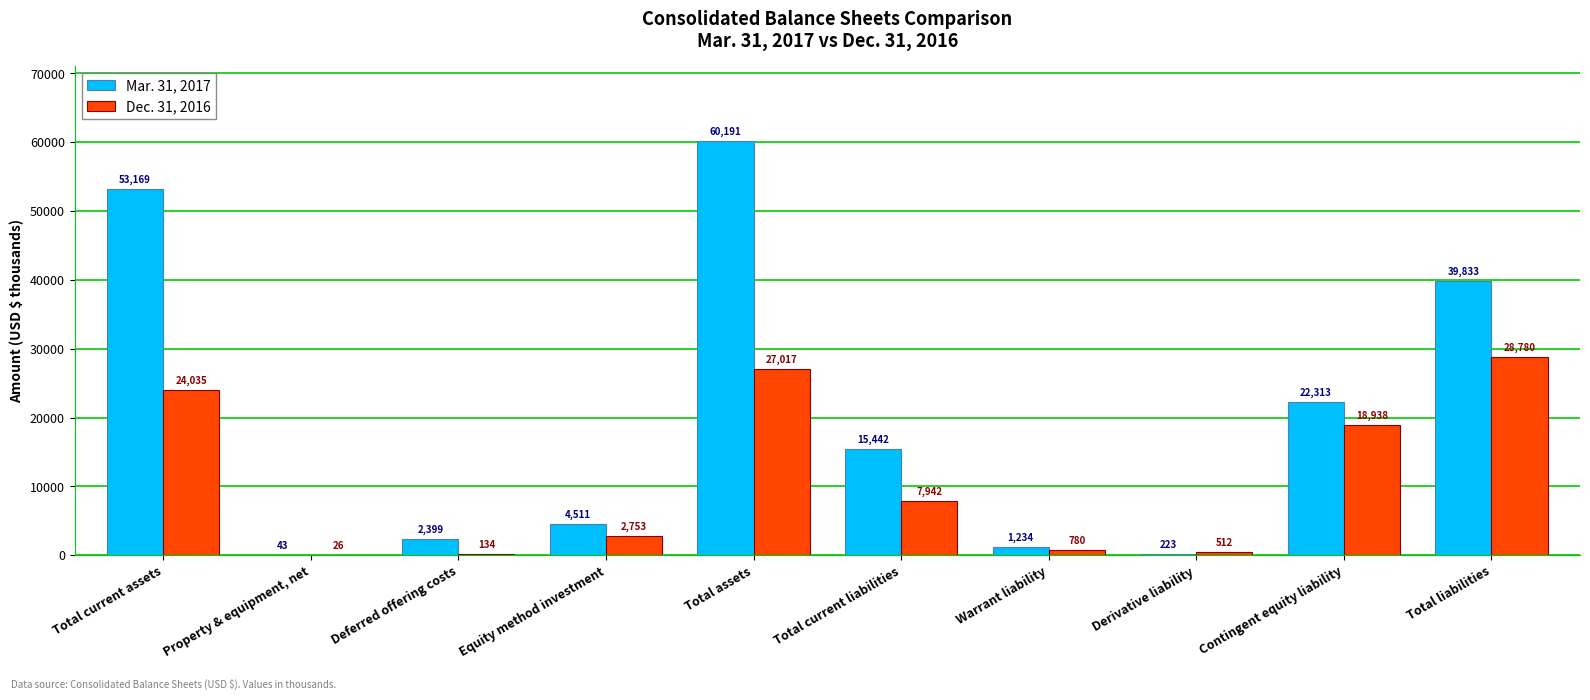

What is the sum of all Dec. 31, 2016 values?

110917